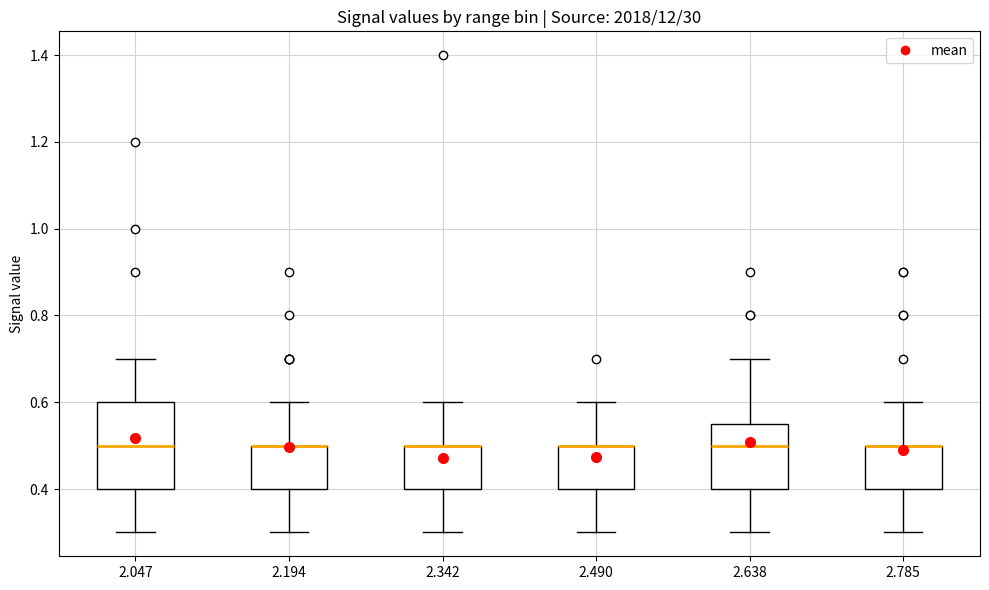

Reading left to right, transcribe this box plot: for each box, give where its median line is, the range the box spans, and where its two whiskers end, as read against the y-axis. The values are not printed on the chart, so give them approximately, as read against the axis.

2.047: median 0.50, box 0.40 to 0.60, whiskers 0.30 to 0.70
2.194: median 0.50 (drawn on the box's upper edge), box 0.40 to 0.50, whiskers 0.30 to 0.60
2.342: median 0.50 (drawn on the box's upper edge), box 0.40 to 0.50, whiskers 0.30 to 0.60
2.490: median 0.50 (drawn on the box's upper edge), box 0.40 to 0.50, whiskers 0.30 to 0.60
2.638: median 0.50, box 0.40 to 0.56, whiskers 0.30 to 0.70
2.785: median 0.50 (drawn on the box's upper edge), box 0.40 to 0.50, whiskers 0.30 to 0.60